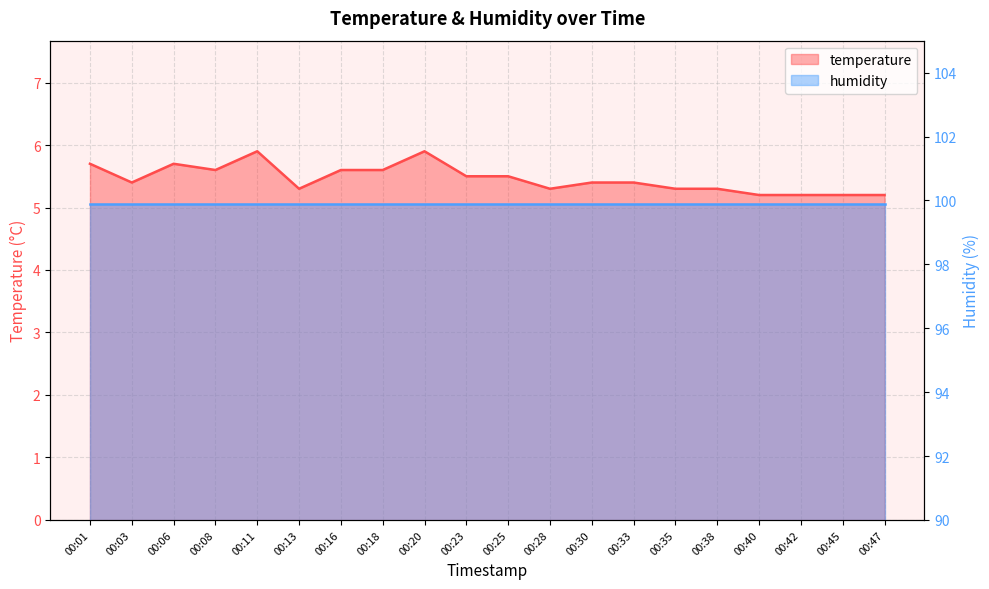

Which has a higher value, 00:45 or 00:18?

00:18